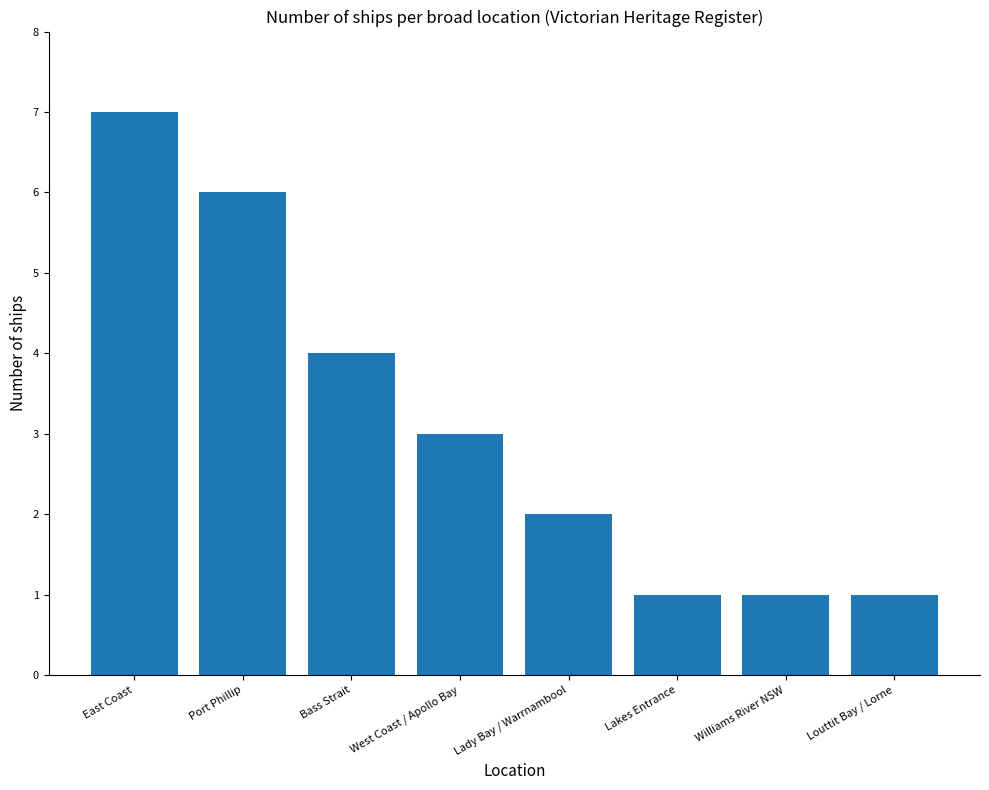

Reading left to right, extract all data points from this chart.

7	6	4	3	2	1	1	1